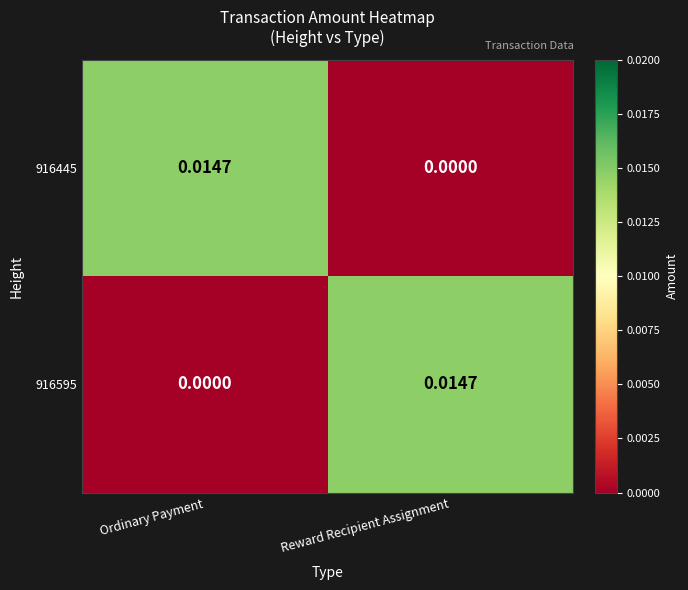

Is the value of 916445 at Ordinary Payment greater than the value of 916595 at Ordinary Payment?

Yes